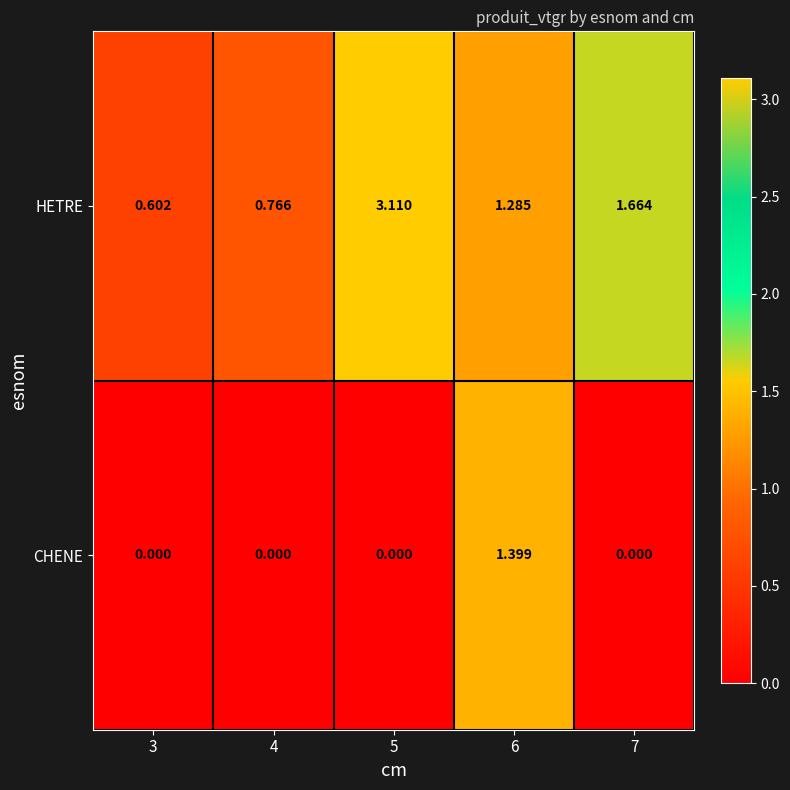

Which series has the widest spread of values?

HETRE